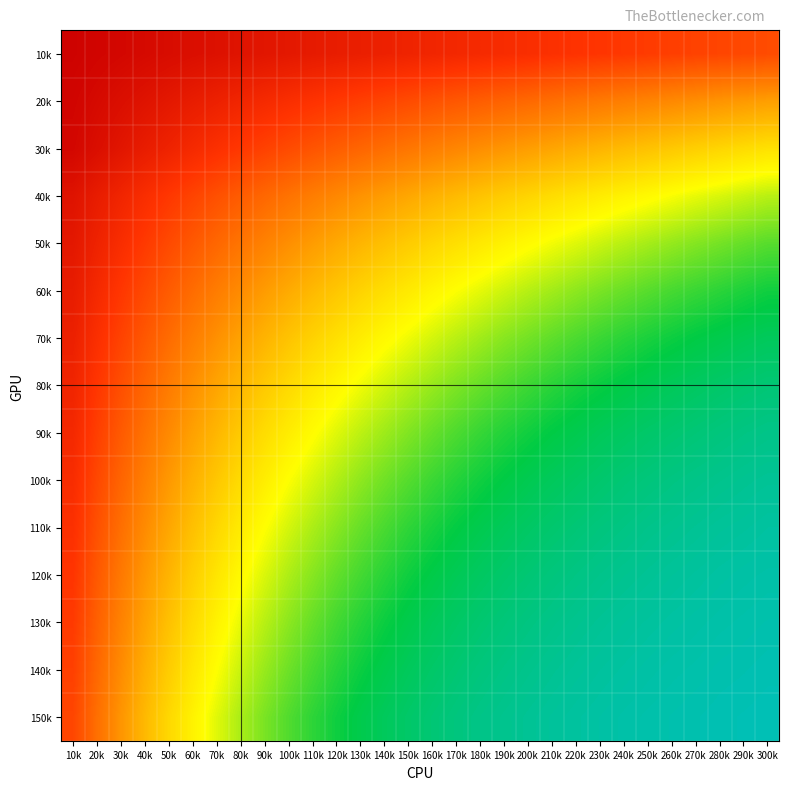

Which category has the highest value across all series?

10k